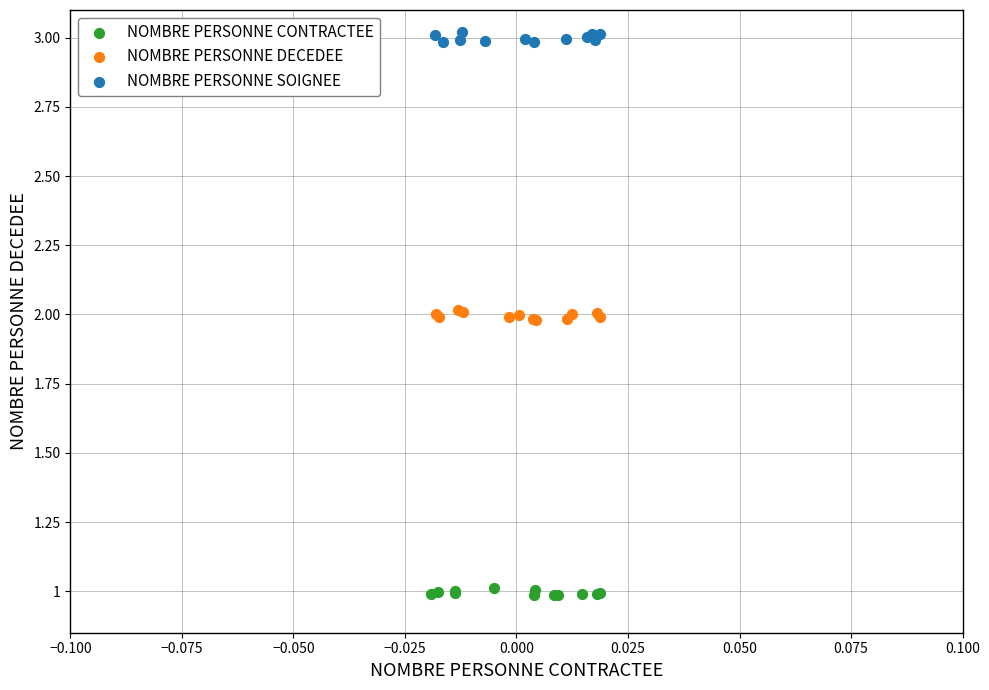

Which series contains the lowest Y value?

NOMBRE PERSONNE CONTRACTEE